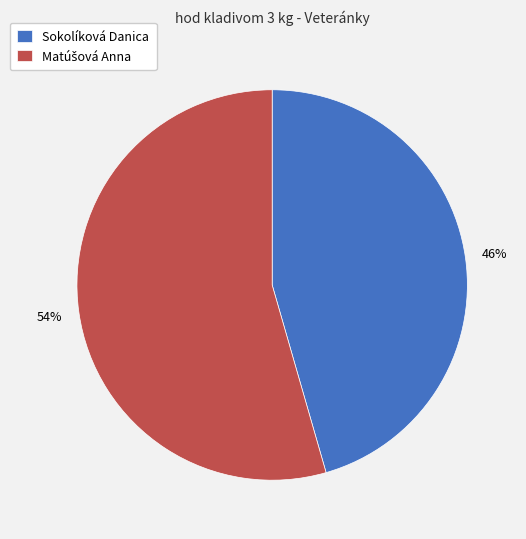

Which slice is the smallest?

Sokolíková Danica